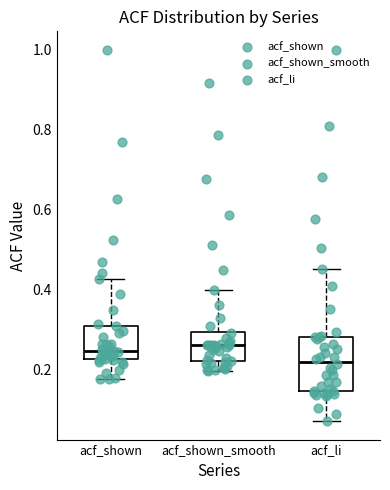

Reading left to right, read every box against the y-axis: the position of its median line, the range the box covers, and the ends of its whiskers. The values are not printed on the chart, so give them approximately, as read against the axis.

acf_shown: median 0.24, box 0.22 to 0.30, whiskers 0.18 to 0.42
acf_shown_smooth: median 0.26, box 0.22 to 0.30, whiskers 0.20 to 0.40
acf_li: median 0.22, box 0.14 to 0.28, whiskers 0.08 to 0.46